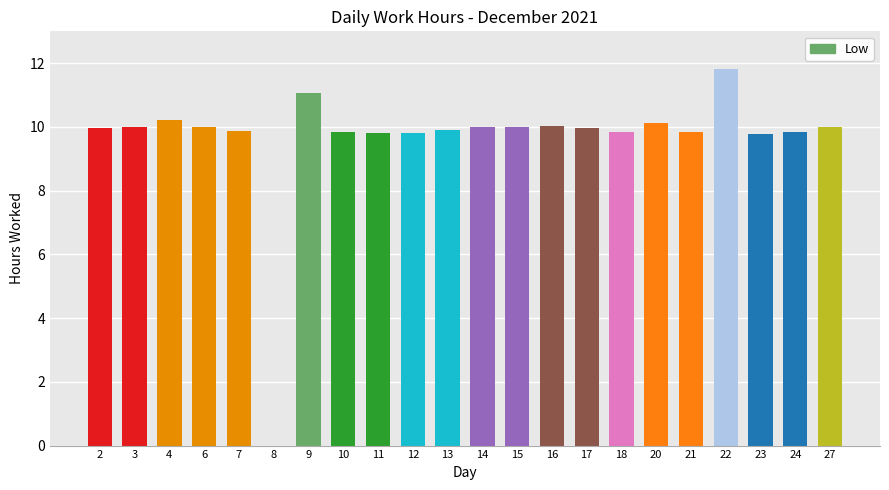

What is the ratio of the value at 18 to the value at 17?

1.0